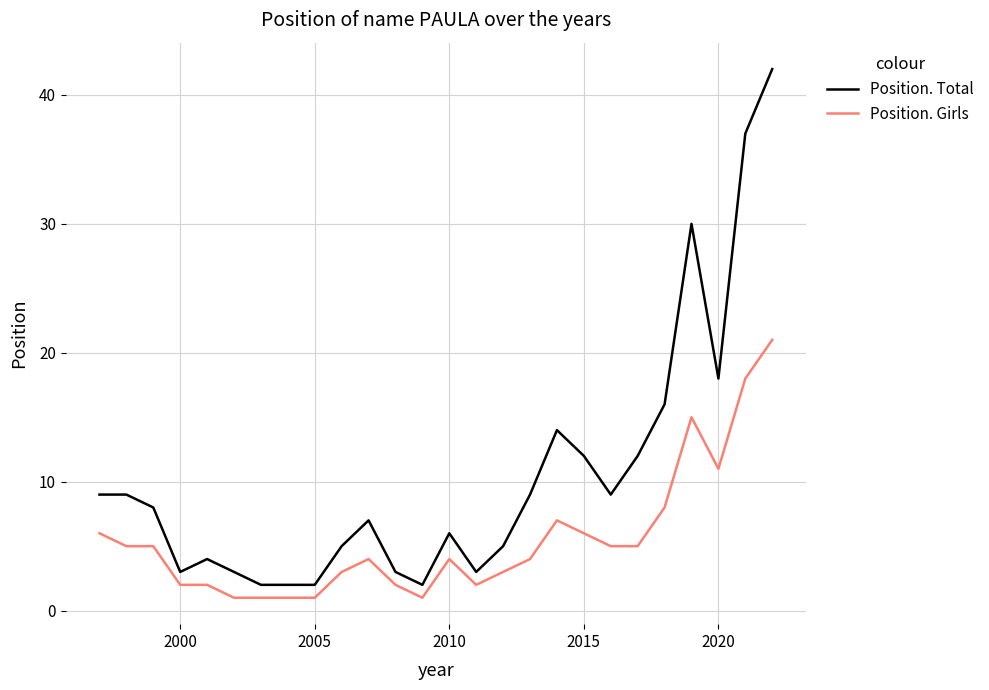

Which series has the largest total across all categories?

Position. Total